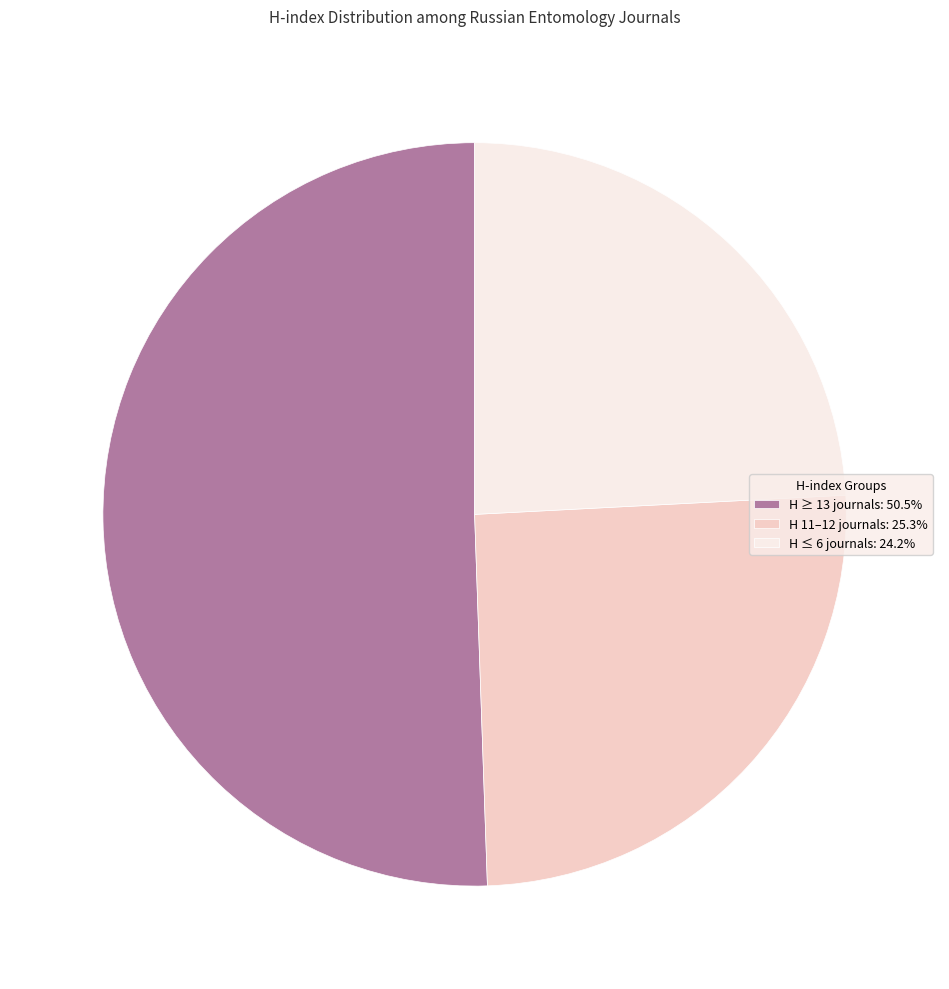

Is there any slice that represents more than half of the pie?

Yes